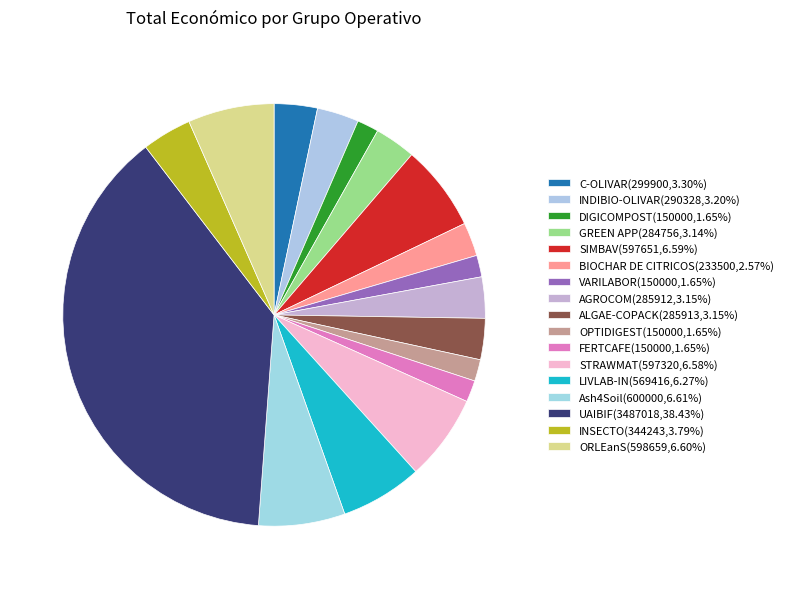

To the nearest percent, what is the combined percentage of SIMBAV and GREEN APP?

10%